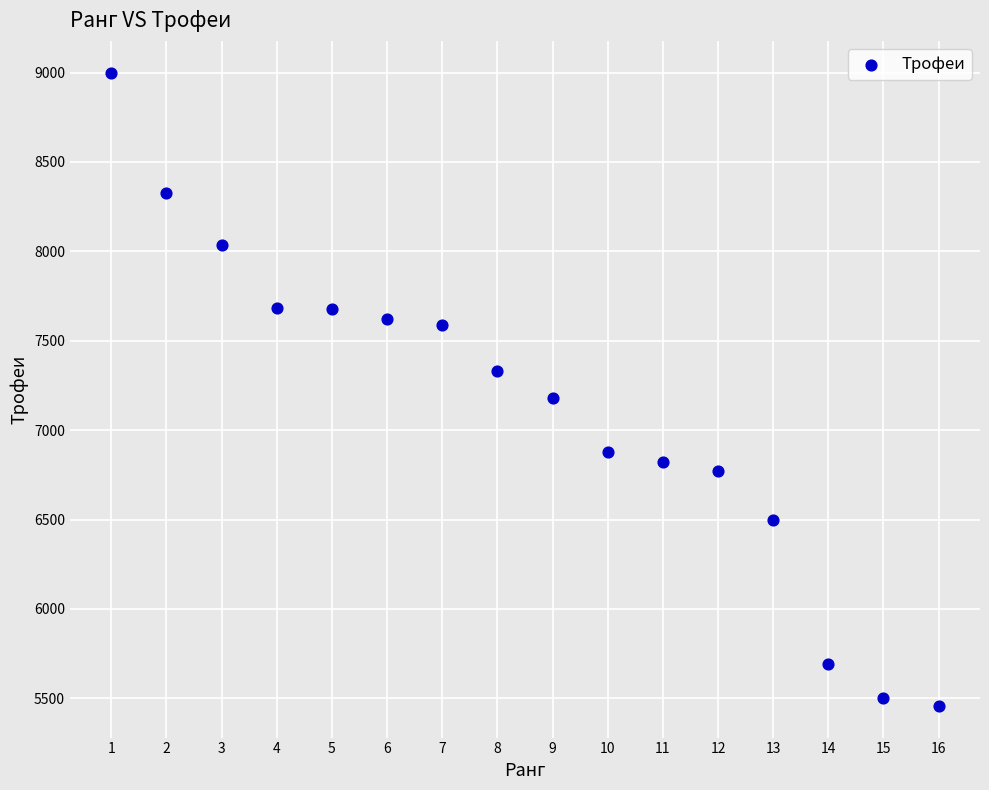

What Y value in the scatter plot is closest to 7229?

7181